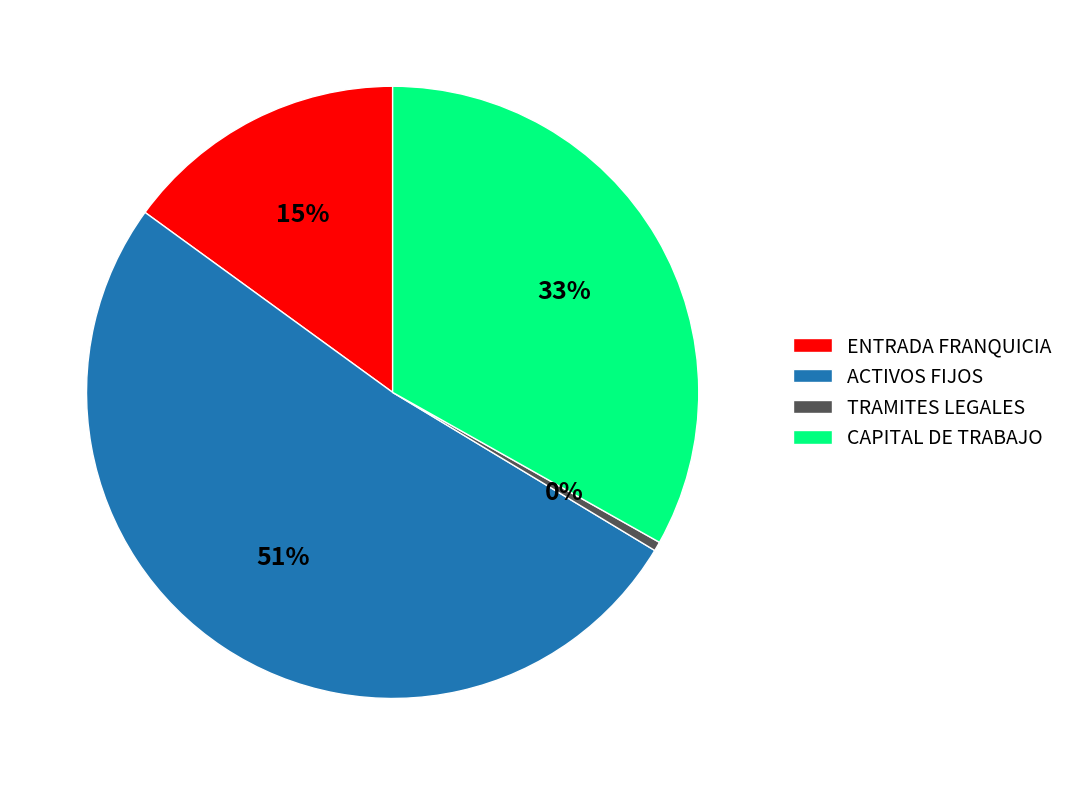

Is there any slice that represents more than half of the pie?

Yes